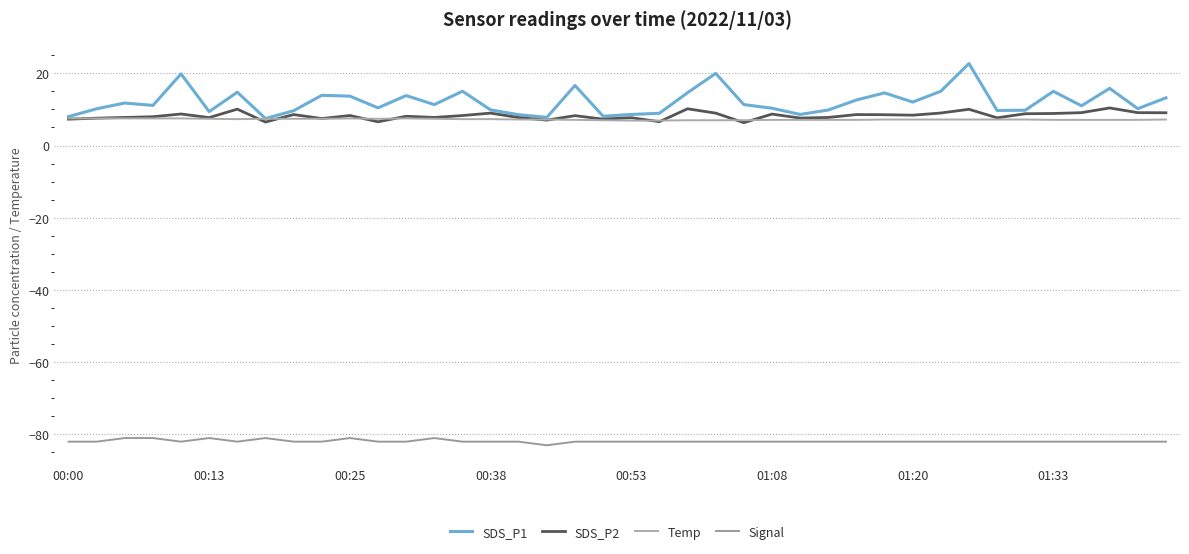

How many interior local valleys does the SDS_P1 series have?

12